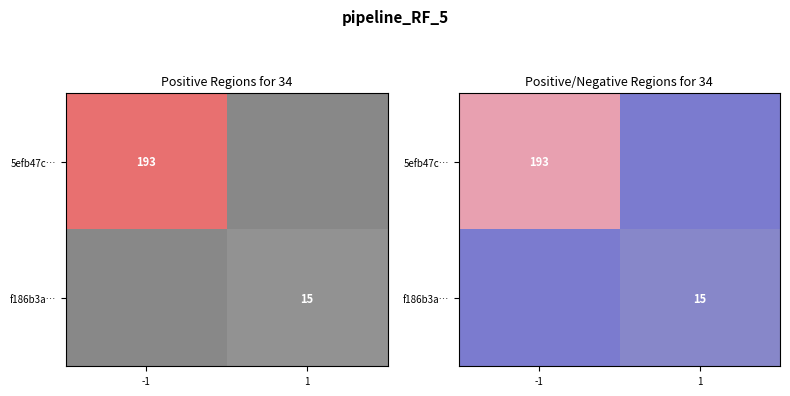

Which has a higher value, 1 or -1?

-1